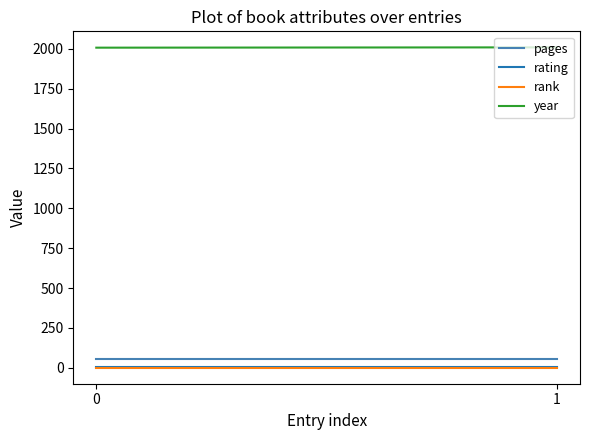

Is the value of year at 1 greater than the value of rating at 0?

Yes